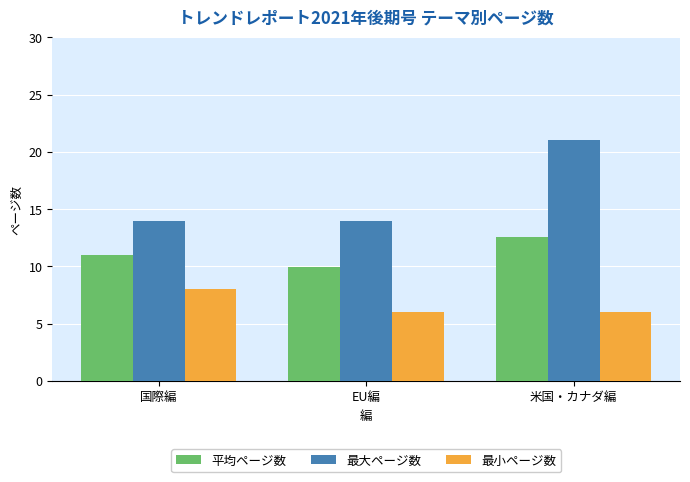

What position from the right is 米国・カナダ編?

1